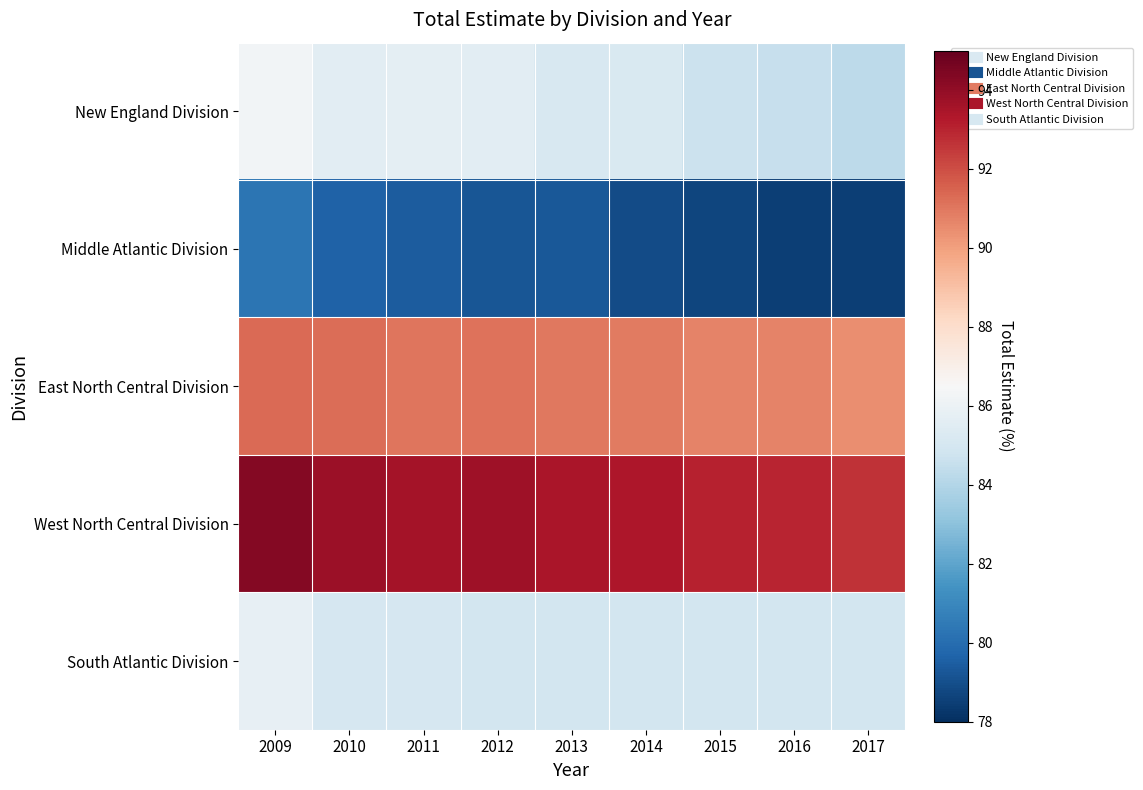

Reading left to right, list all the values displayed in this chart.

New England Division: 2009=86.3	2010=85.6	2011=85.6	2012=85.6	2013=85.2	2014=85.2	2015=84.7	2016=84.5	2017=84.3
Middle Atlantic Division: 2009=80.3	2010=79.7	2011=79.4	2012=79.2	2013=79.3	2014=78.9	2015=78.7	2016=78.5	2017=78.5
East North Central Division: 2009=91.3	2010=91.2	2011=91.0	2012=91.1	2013=91.0	2014=90.9	2015=90.7	2016=90.7	2017=90.5
West North Central Division: 2009=94.3	2010=93.8	2011=93.6	2012=93.7	2013=93.5	2014=93.3	2015=93.1	2016=93.0	2017=92.7
South Atlantic Division: 2009=85.8	2010=85.1	2011=85.1	2012=84.9	2013=84.9	2014=84.9	2015=84.9	2016=84.9	2017=84.9